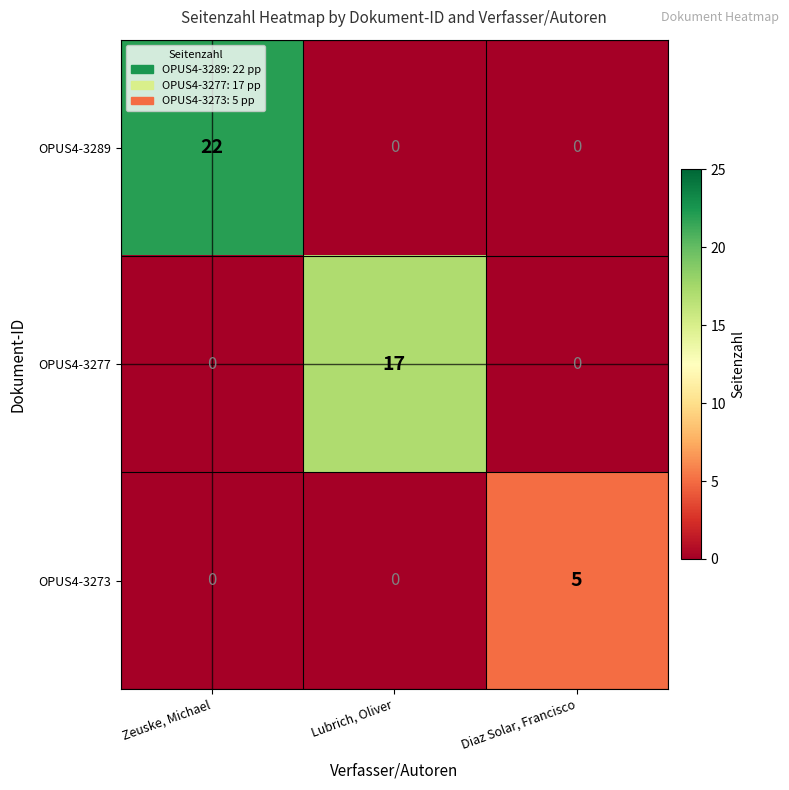

What is the highest value of the OPUS4-3273 series?

5